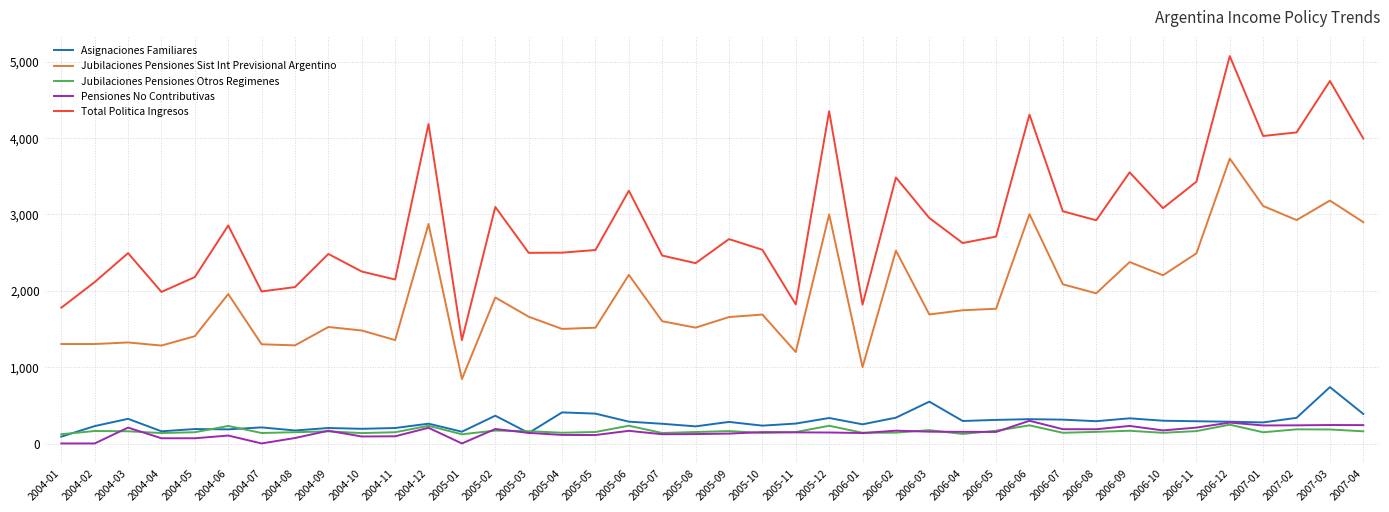

Which series has the largest range (max minus min)?

Total Politica Ingresos